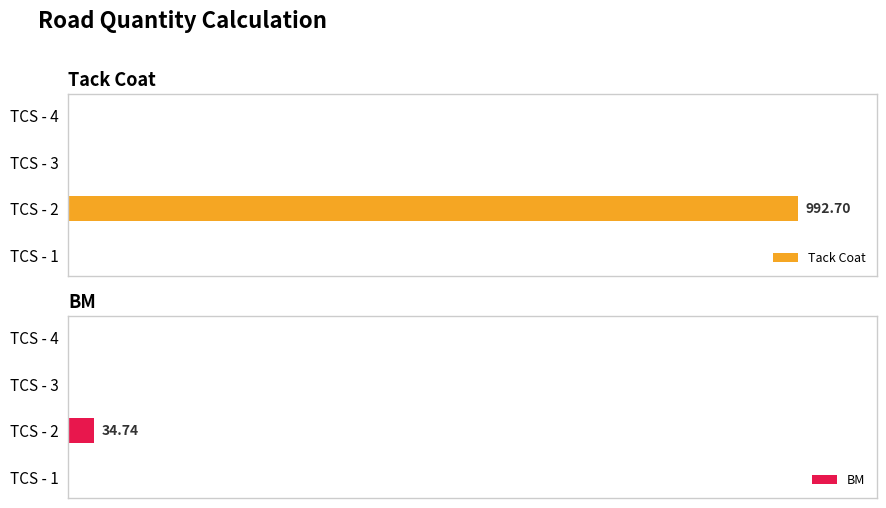

Which series changed the most between TCS - 3 and TCS - 4?

Tack Coat